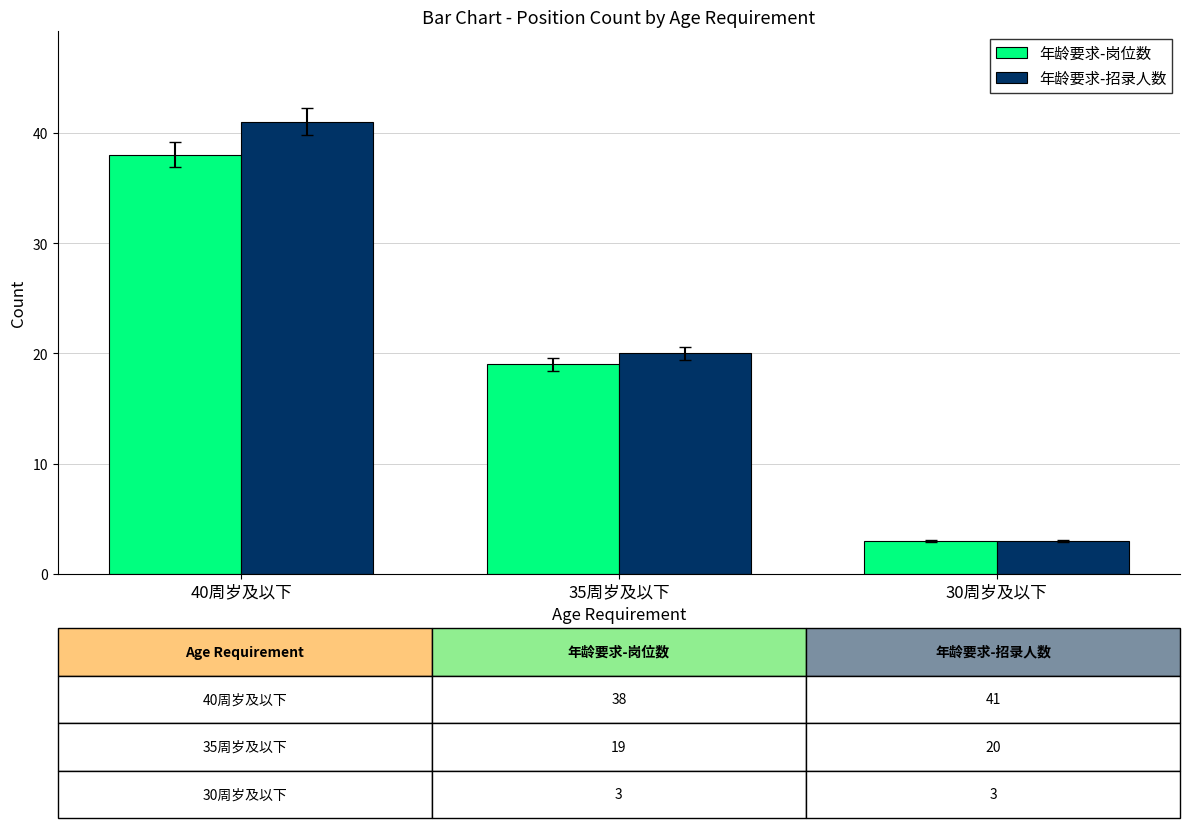

Rank the series by their average value, from highest to lowest.

年龄要求-招录人数, 年龄要求-岗位数